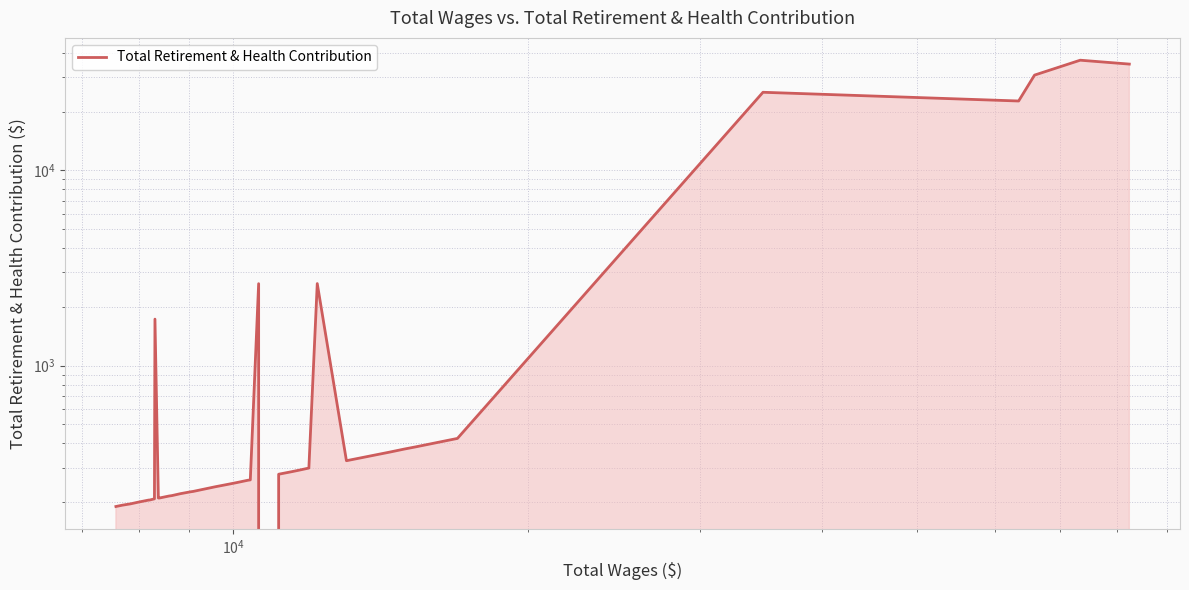

Count the number of values greater than 260.

19